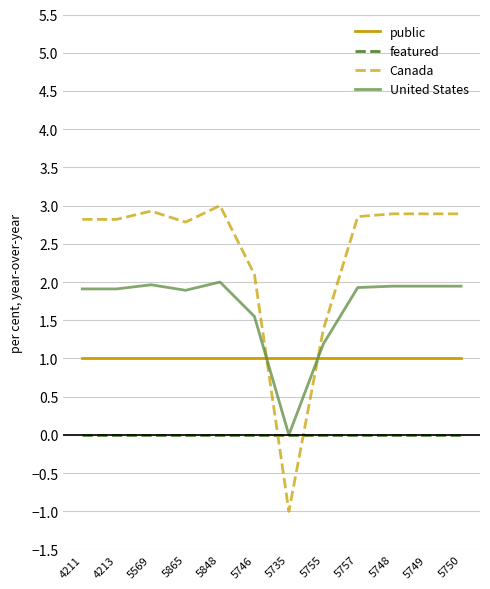

How many lines are shown in the chart?

4